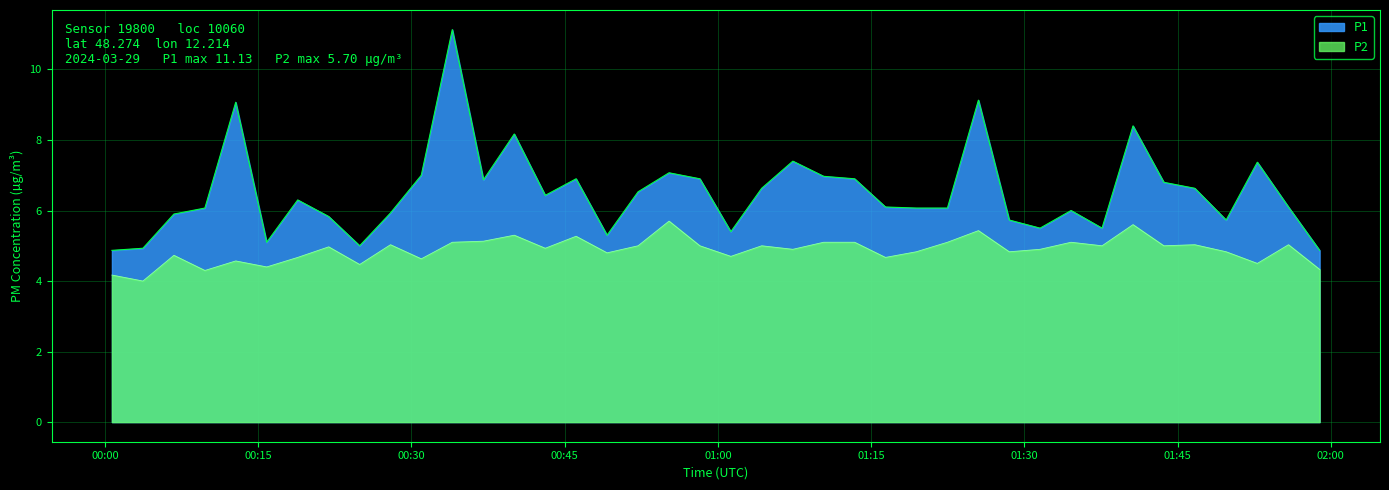

Rank the series by their maximum value, from highest to lowest.

P1, P2